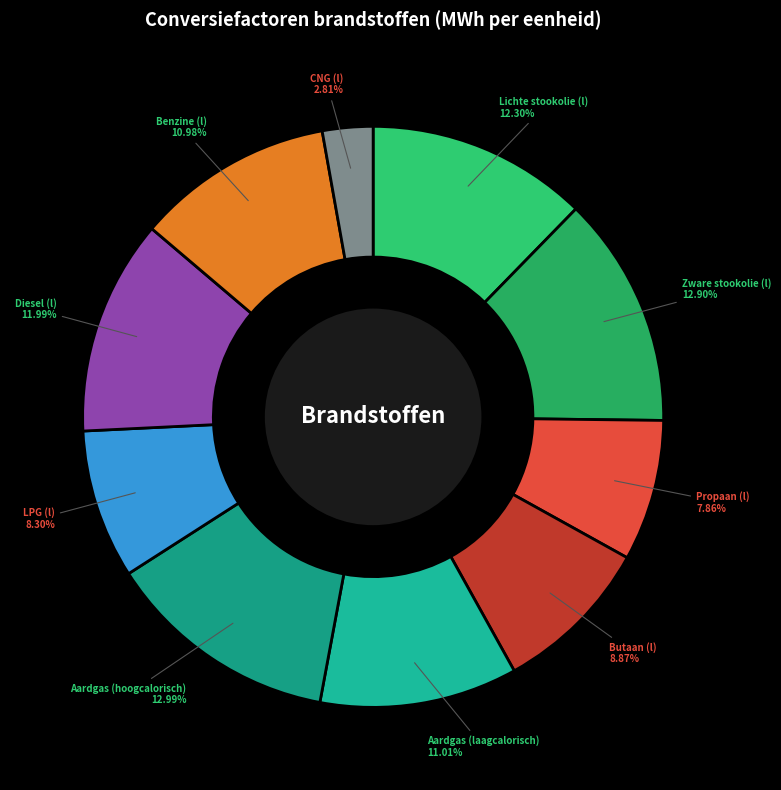

How many slices are in this pie chart?

10